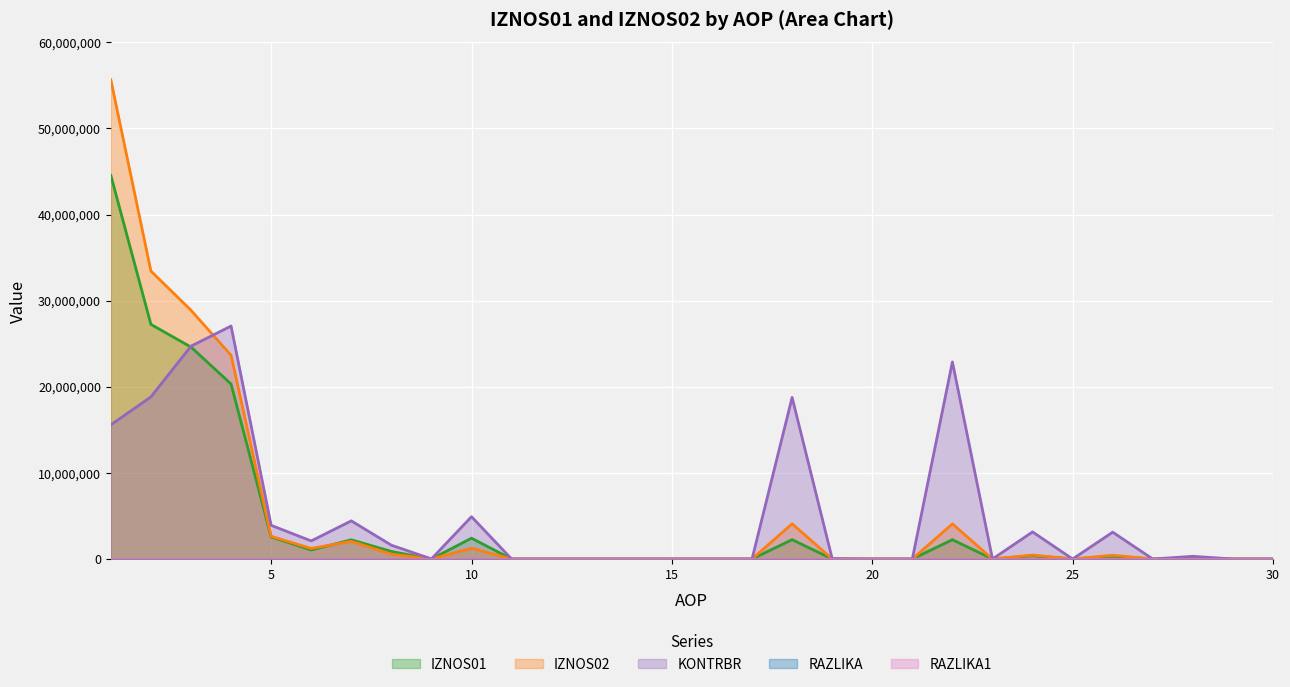

Does the chart display data point markers on the line(s)?

No